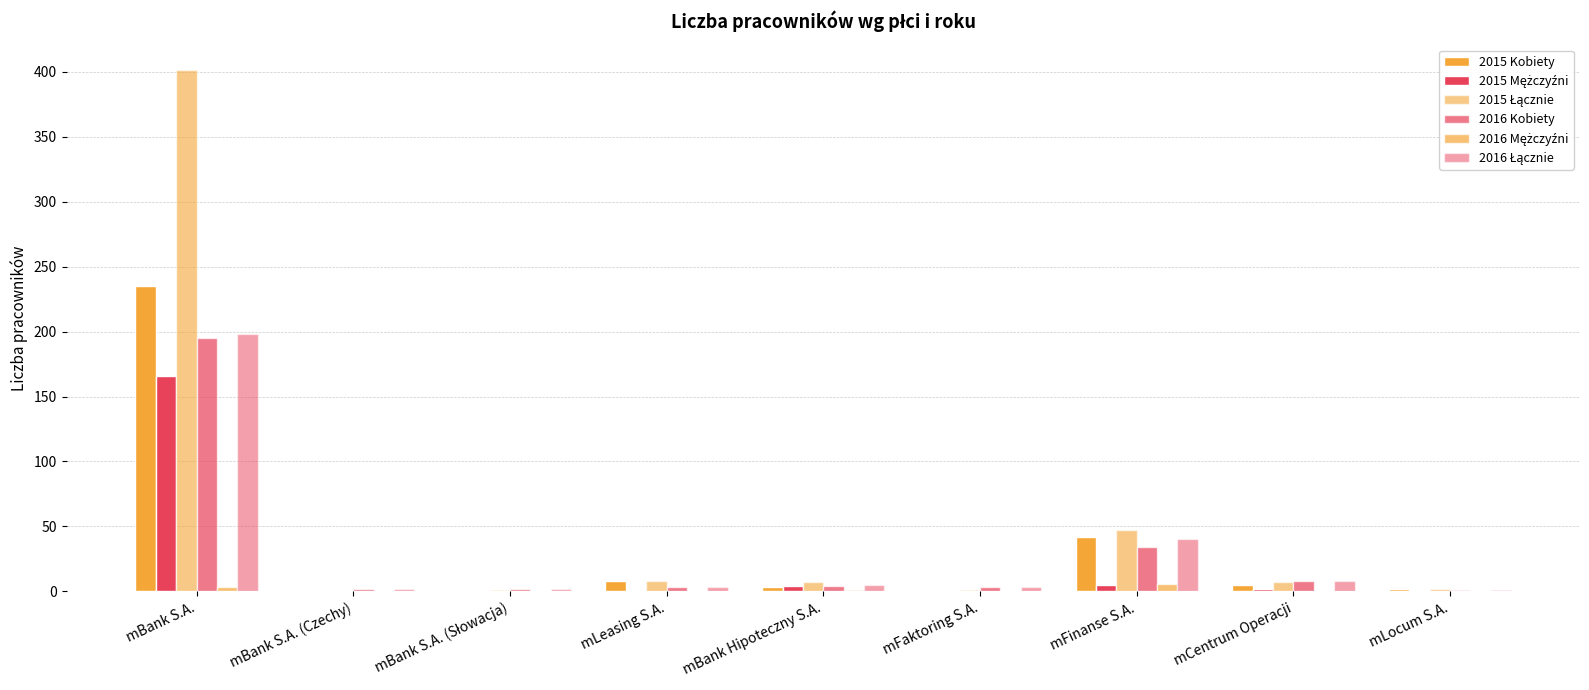

Reading left to right, list all the values displayed in this chart.

2015 Kobiety: 235	0	1	8	3	1	42	5	2
2015 Mężczyźni: 166	0	0	0	4	0	5	2	0
2015 Łącznie: 401	0	1	8	7	1	47	7	2
2016 Kobiety: 195	2	2	3	4	3	34	8	1
2016 Mężczyźni: 3	0	0	0	1	0	6	0	0
2016 Łącznie: 198	2	2	3	5	3	40	8	1